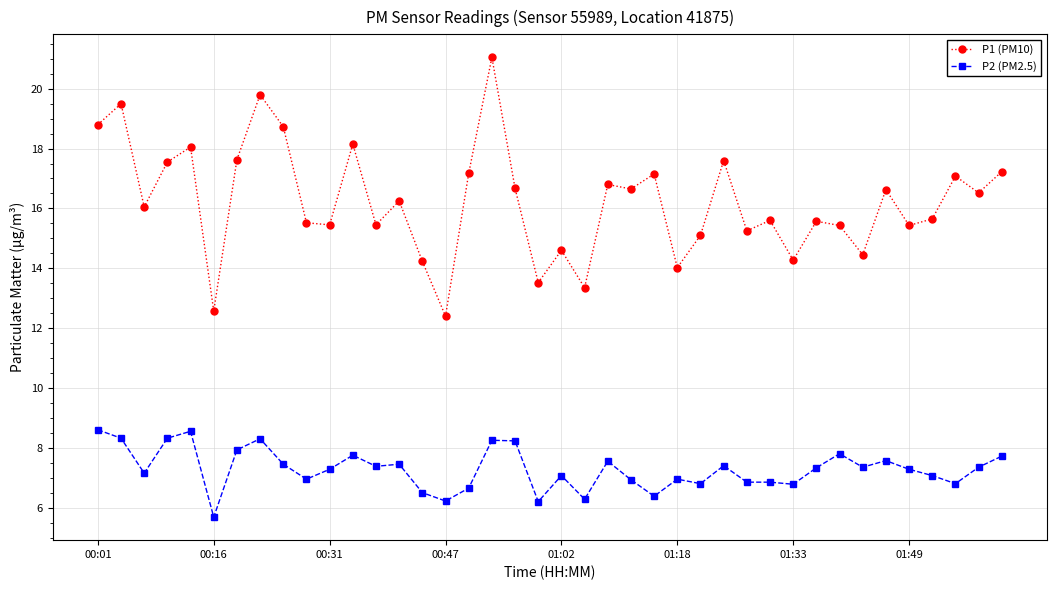

Which series has the largest total across all categories?

P1 (PM10)